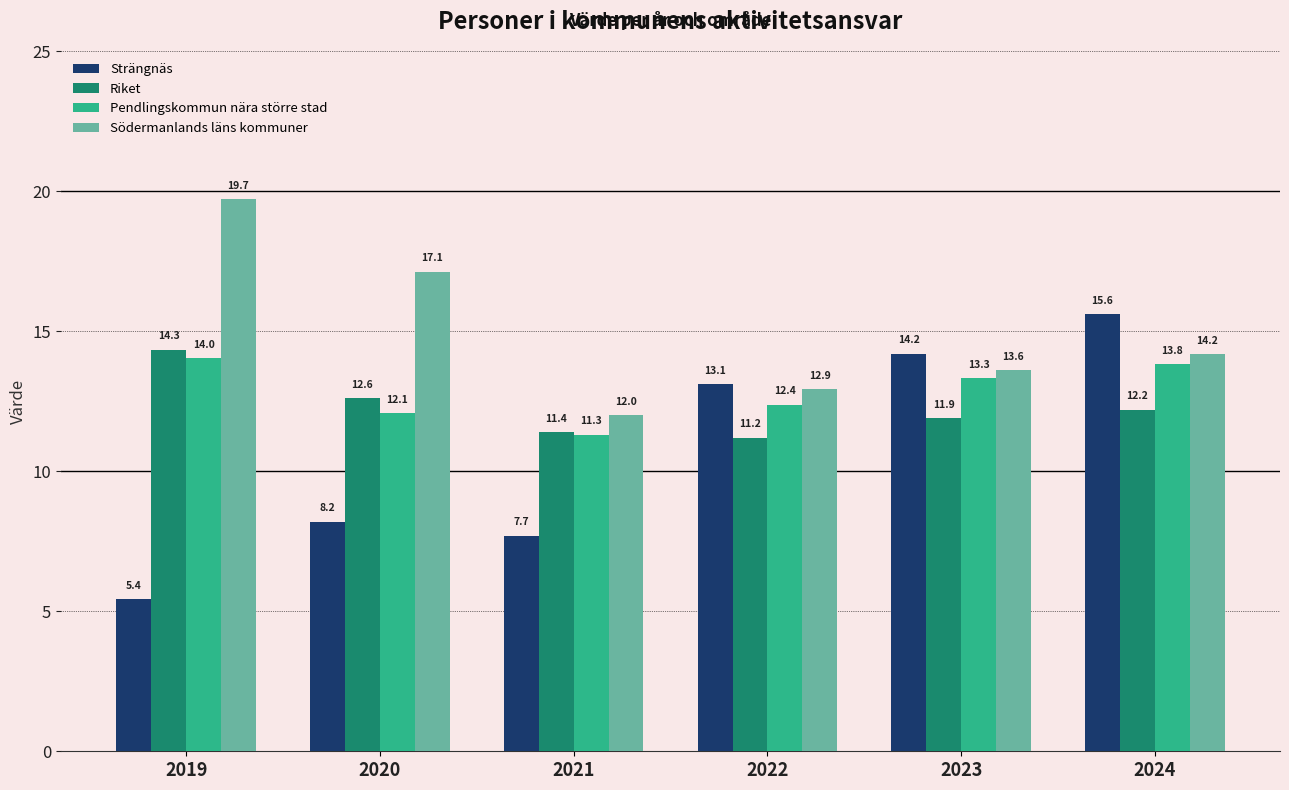

Reading left to right, what are all the values shown in this chart?

Strängnäs: 2019=5.4	2020=8.2	2021=7.7	2022=13.1	2023=14.2	2024=15.6
Riket: 2019=14.3	2020=12.6	2021=11.4	2022=11.2	2023=11.9	2024=12.2
Pendlingskommun nära större stad: 2019=14.0	2020=12.1	2021=11.3	2022=12.4	2023=13.3	2024=13.8
Södermanlands läns kommuner: 2019=19.7	2020=17.1	2021=12.0	2022=12.9	2023=13.6	2024=14.2